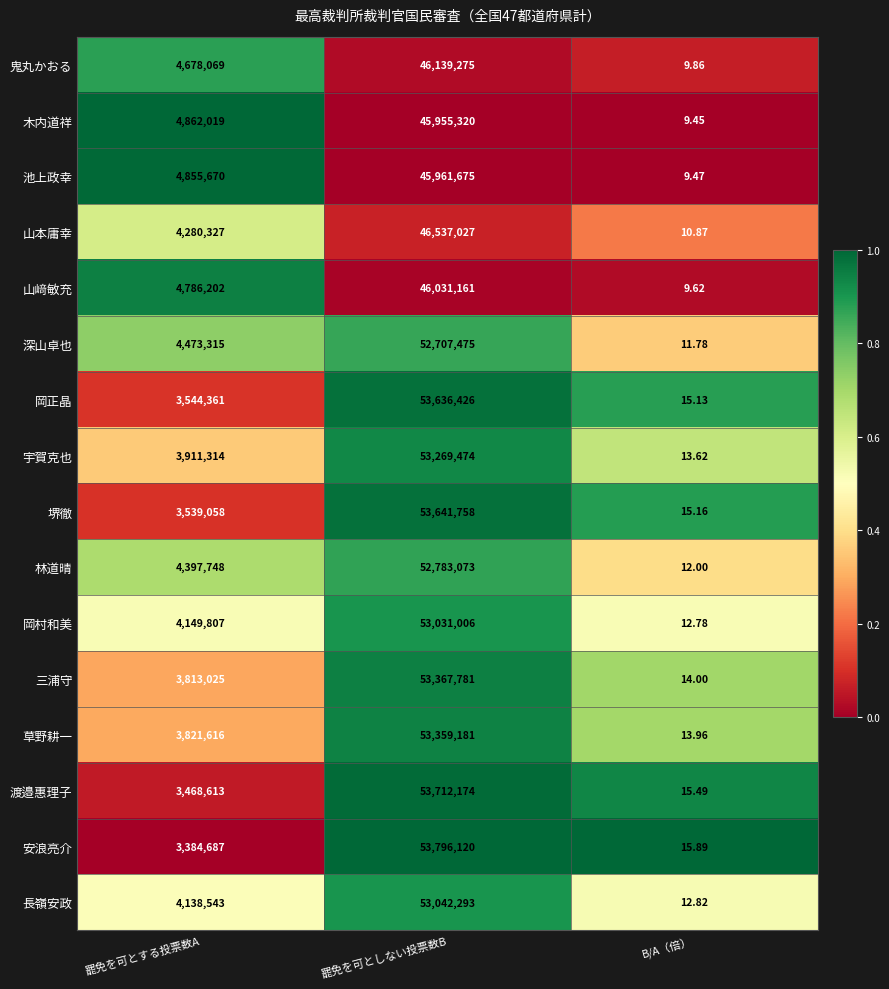

At which category is the sum across all series the highest?

罷免を可としない投票数B